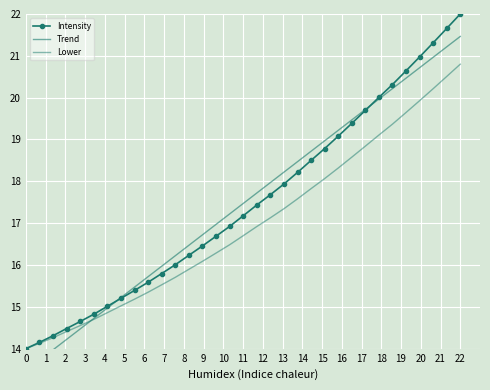

Is the value of Intensity at 8 greater than the value of Trend at 12?

No